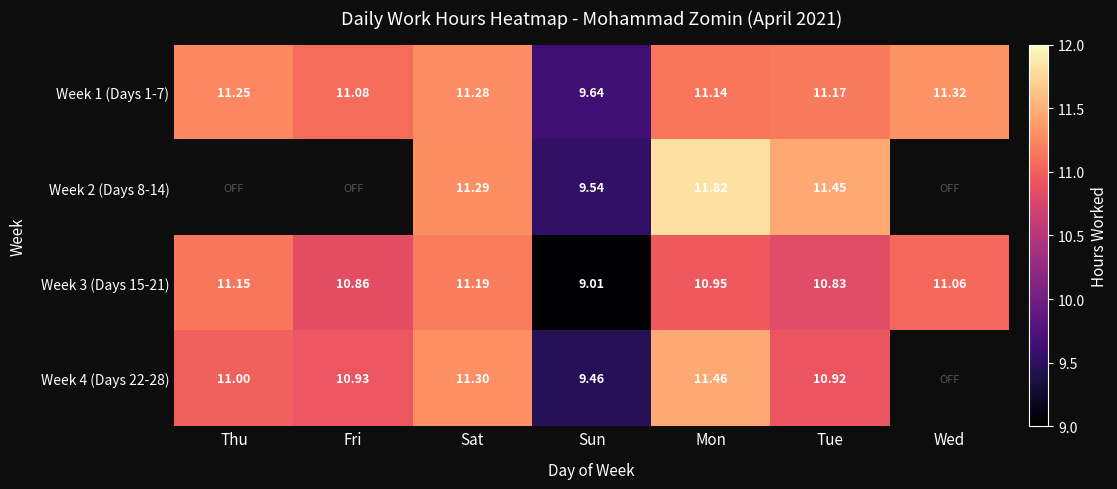

Is the value of Week 1 (Days 1-7) at Sat greater than the value of Week 3 (Days 15-21) at Sat?

Yes